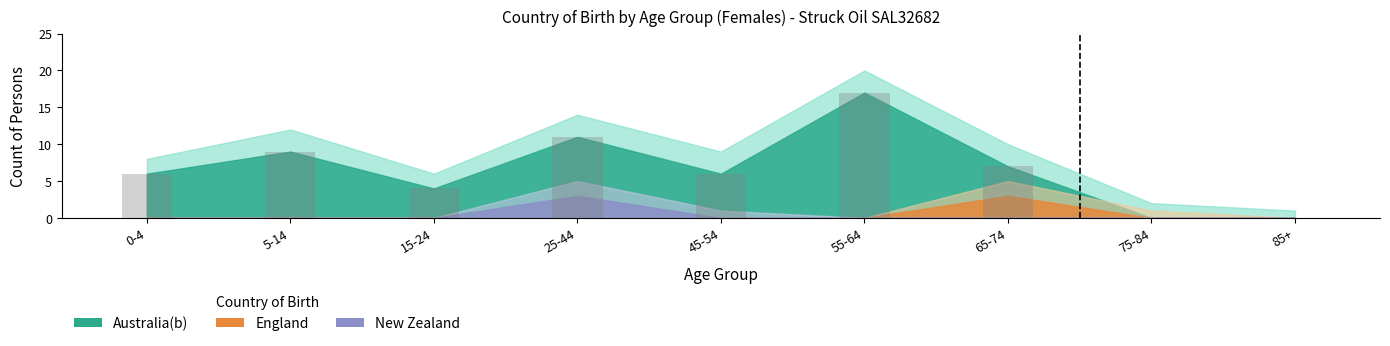

The value at 65-74 is 7. True or false?

True